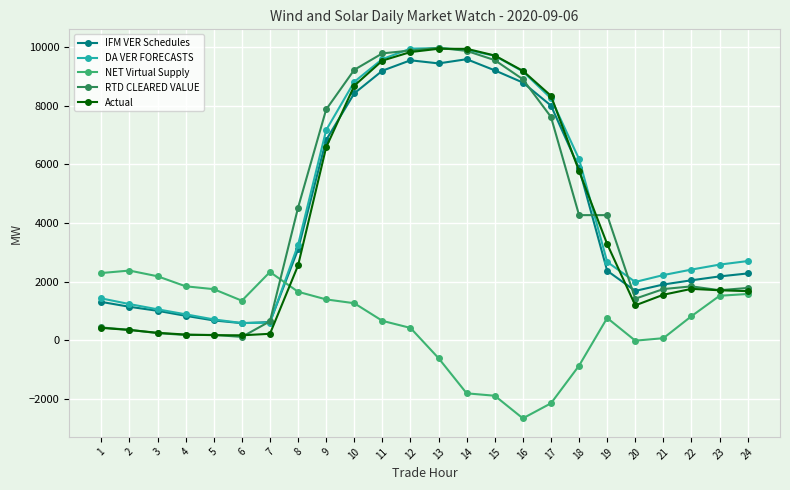

What is the difference between the highest and lowest values at 14?

11747.1